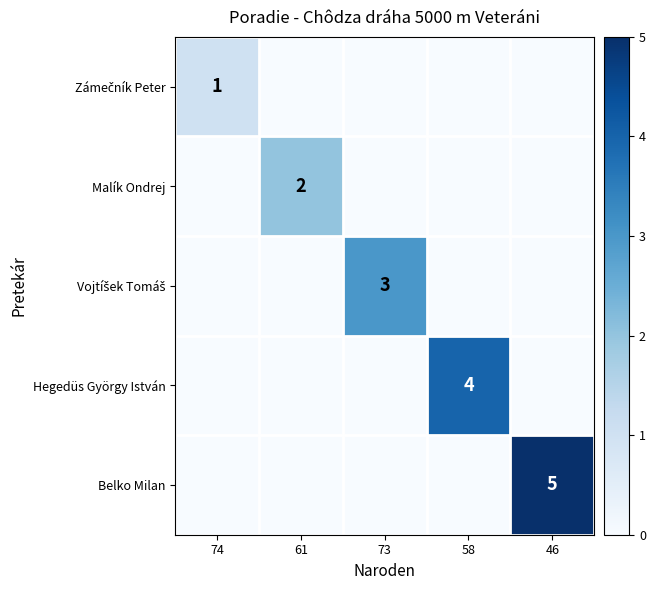

Is it true that Hegedüs György István equals 0 at 74?

True